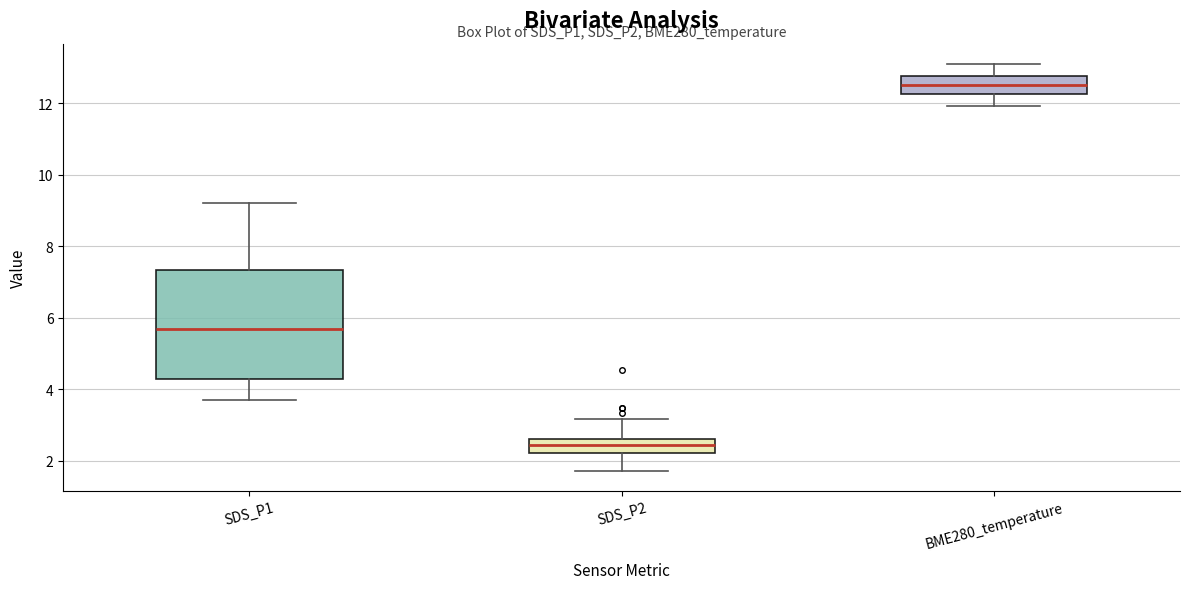

Reading left to right, read every box against the y-axis: the position of its median line, the range the box covers, and the ends of its whiskers. The values are not printed on the chart, so give them approximately, as read against the axis.

SDS_P1: median 5.6, box 4.2 to 7.4, whiskers 3.8 to 9.2
SDS_P2: median 2.4, box 2.2 to 2.6, whiskers 1.8 to 3.2
BME280_temperature: median 12.6, box 12.2 to 12.8, whiskers 12.0 to 13.2